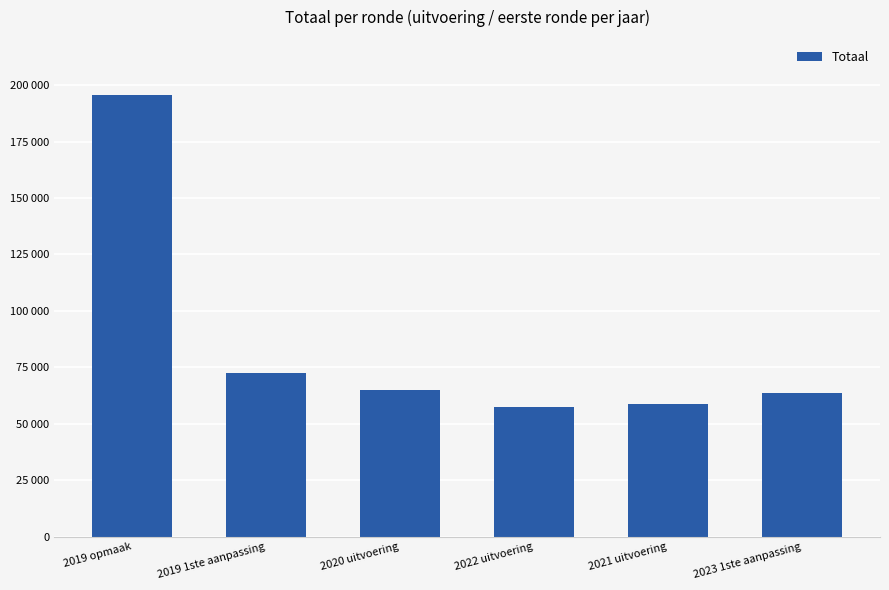

Does the chart contain any negative values?

No